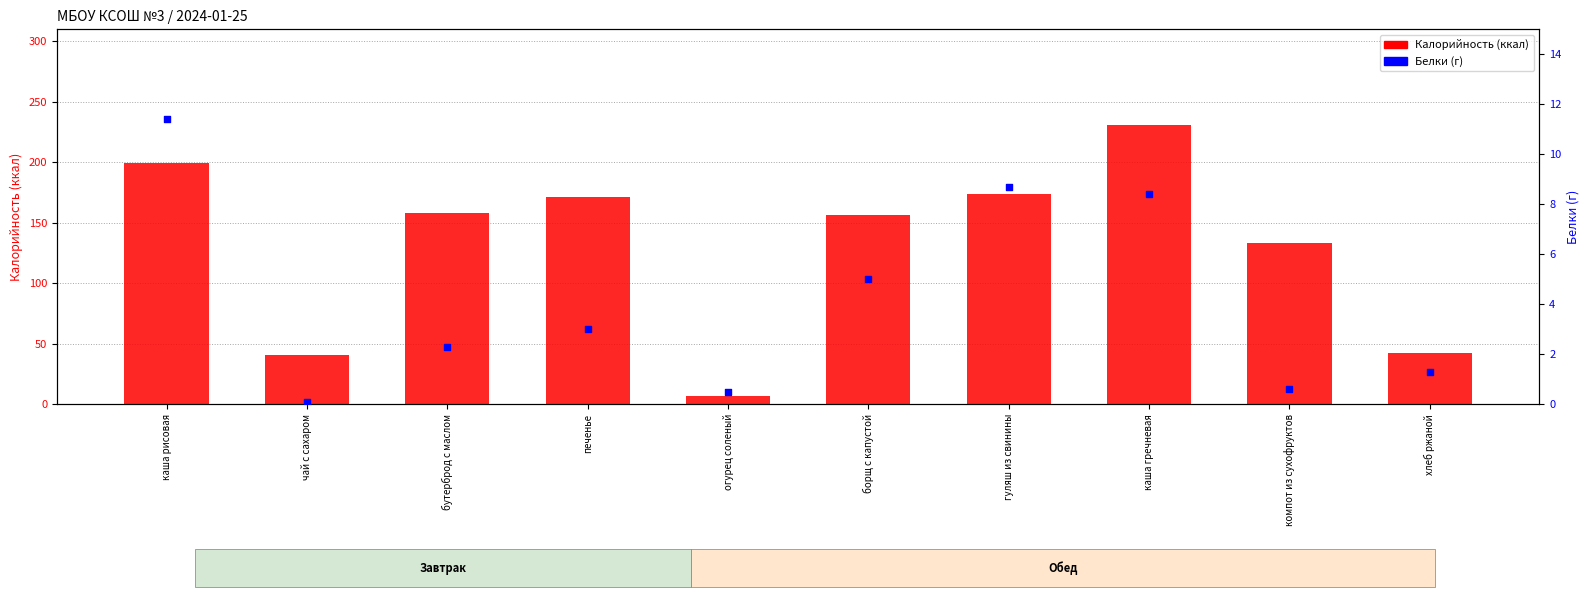

At which category is the sum across all series the highest?

каша гречневая